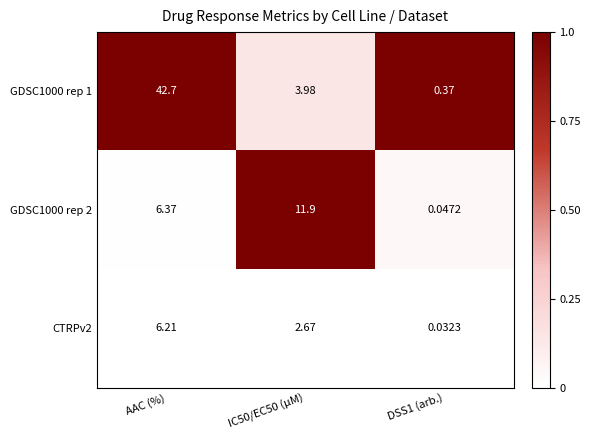

How many series are shown in this chart?

3